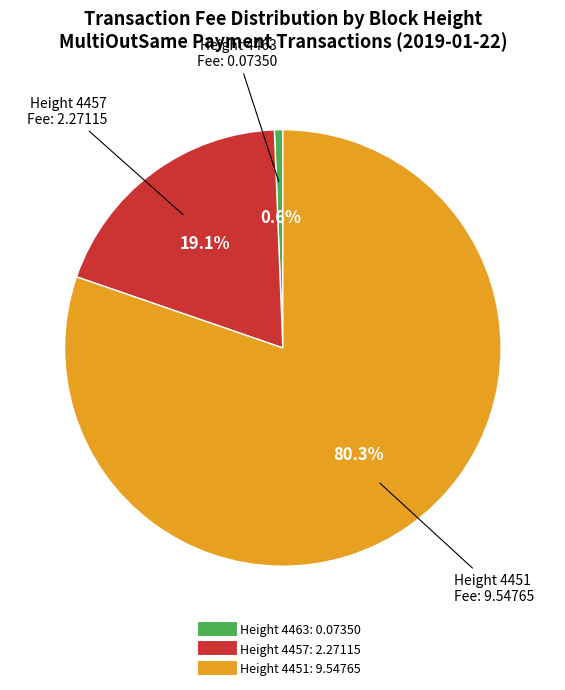

Which category accounts for the majority?

Height 4451